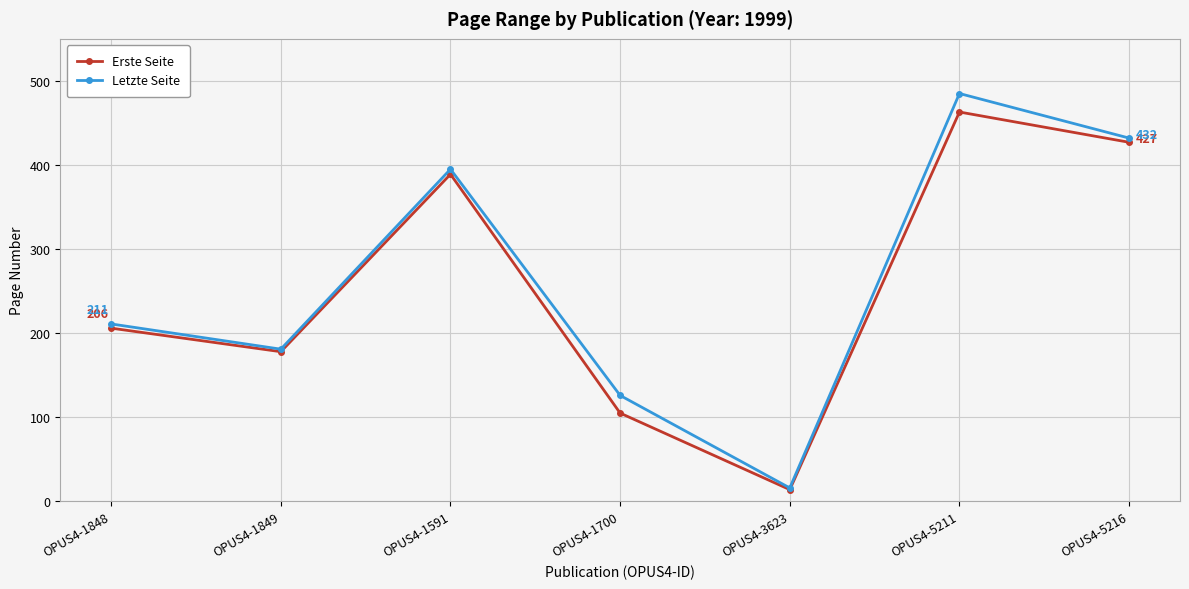

What is the maximum value for Erste Seite?

463